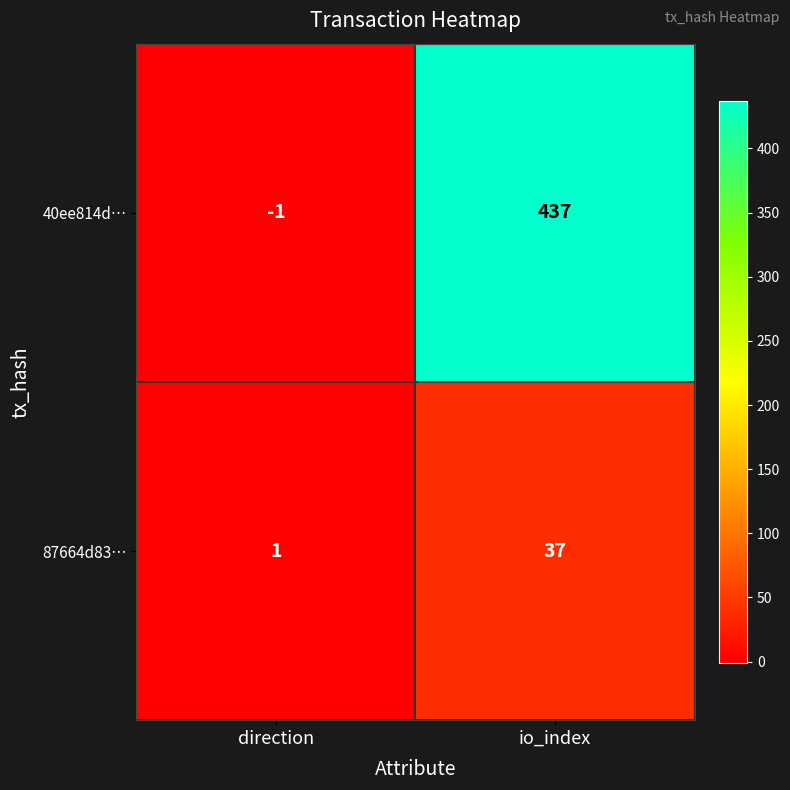

How many categories are shown in the chart?

2